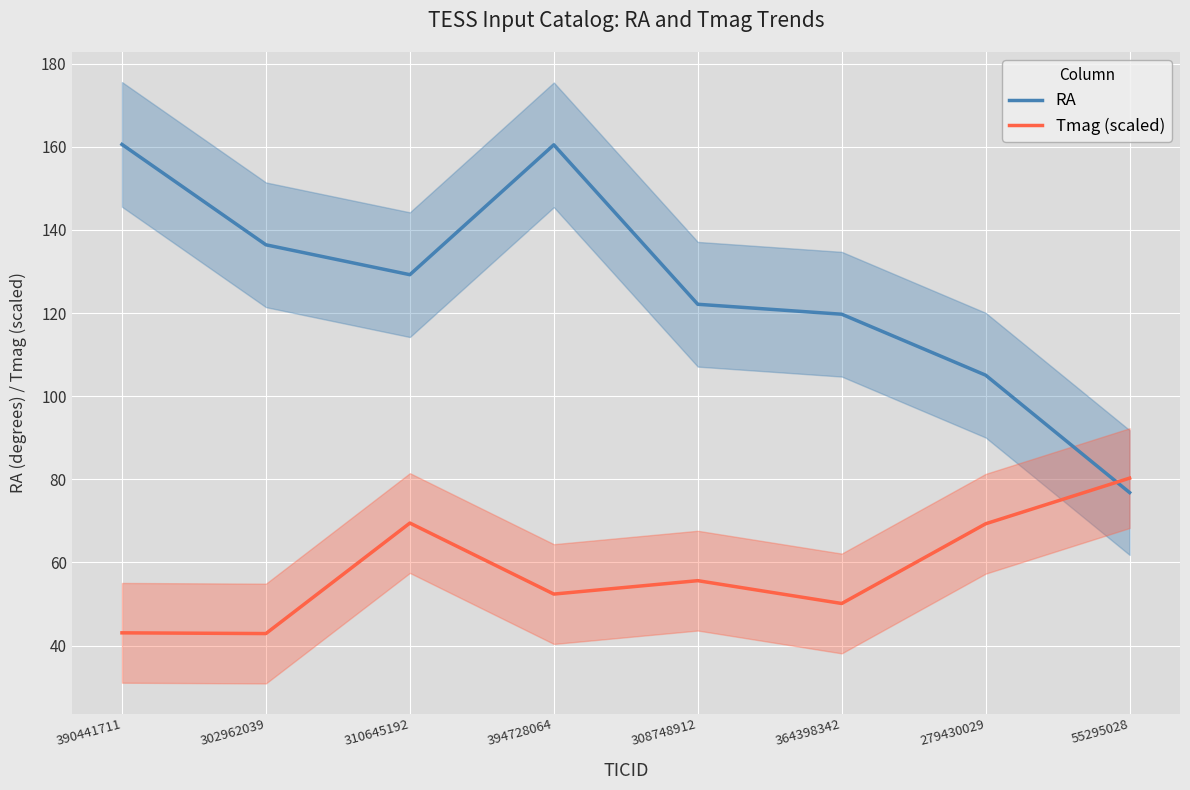

How many lines are shown in the chart?

2